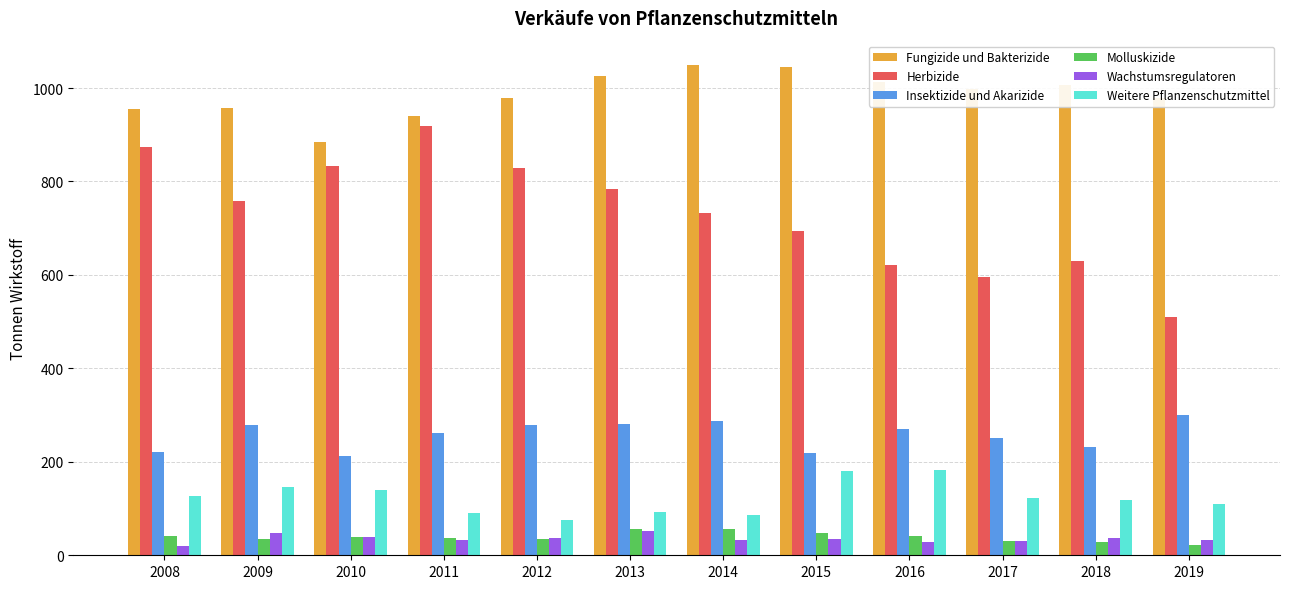

What is the total value across all series at 2009?

2223.6